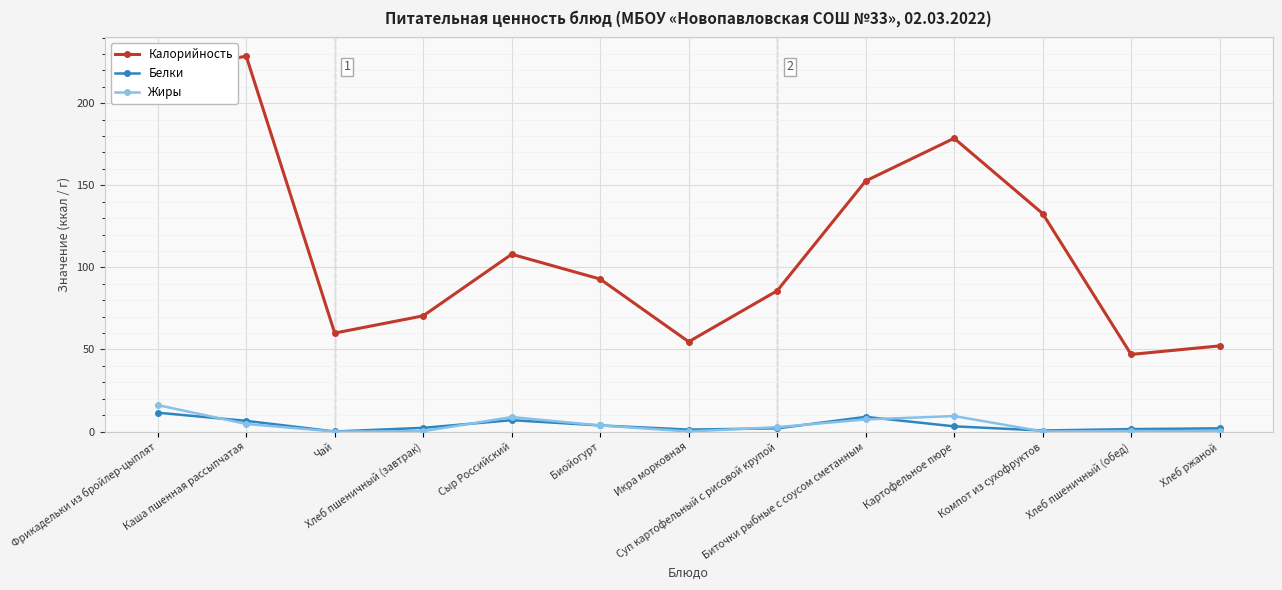

True or false: Жиры has more than 1 points higher than both neighbors.

True